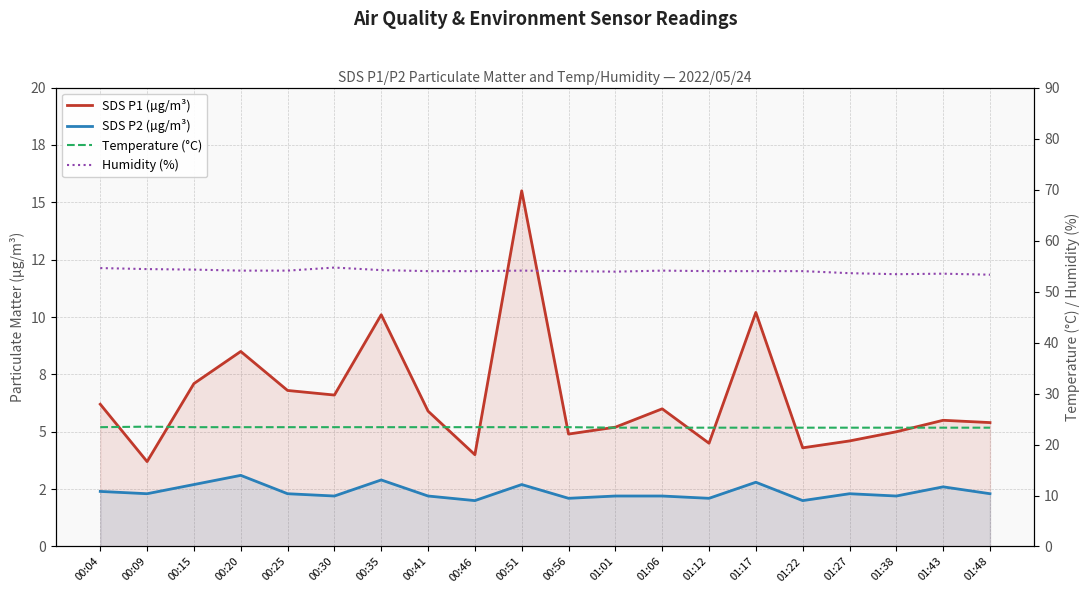

True or false: Humidity (%) and SDS P1 (µg/m³) cross at least once.

False